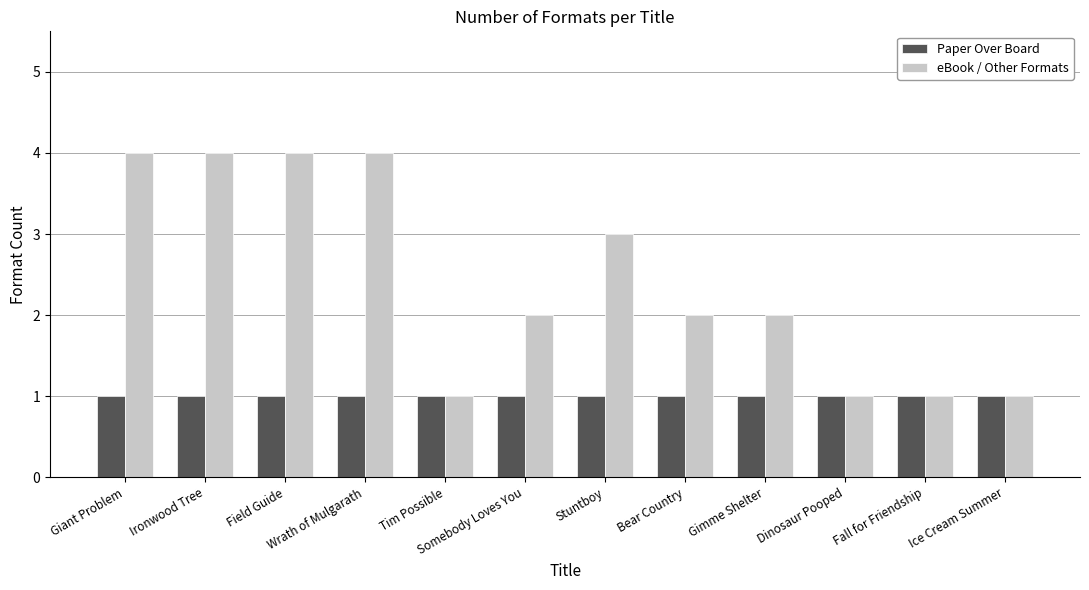

Rank the series by their maximum value, from highest to lowest.

eBook / Other Formats, Paper Over Board